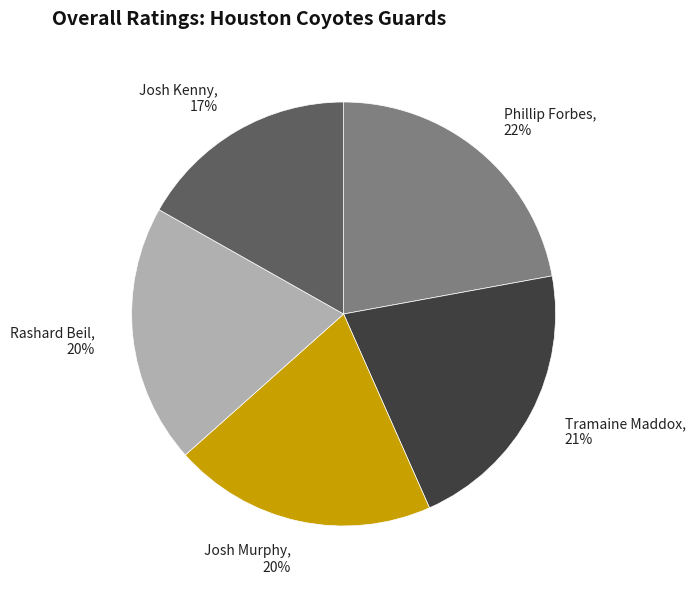

Is it true that Phillip Forbes is 35% of the pie?

False